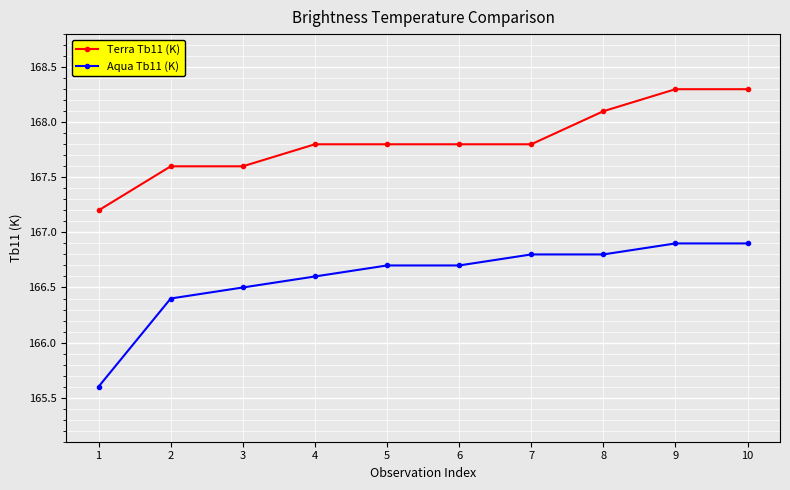

Rank the series by their maximum value, from highest to lowest.

Terra Tb11 (K), Aqua Tb11 (K)